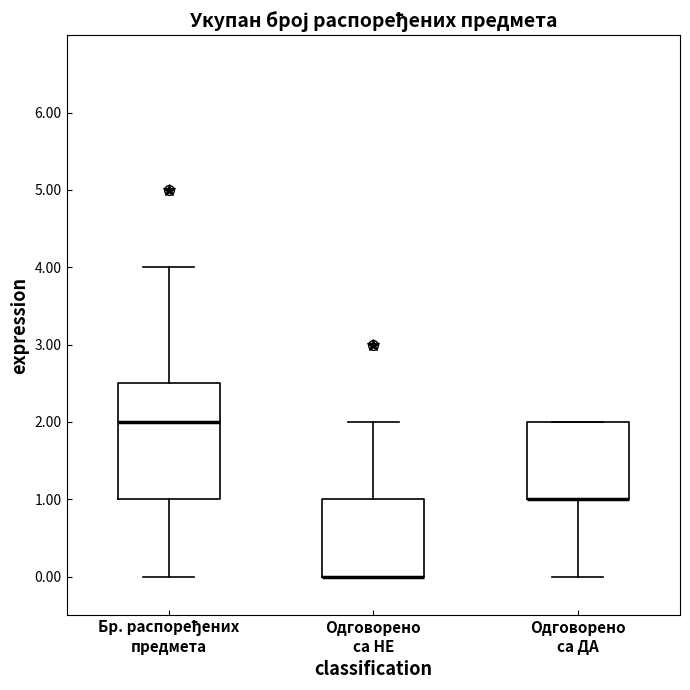

Comparing the boxes themselves (not the whiskers), which one is the tallest?

Бр. распоређених предмета